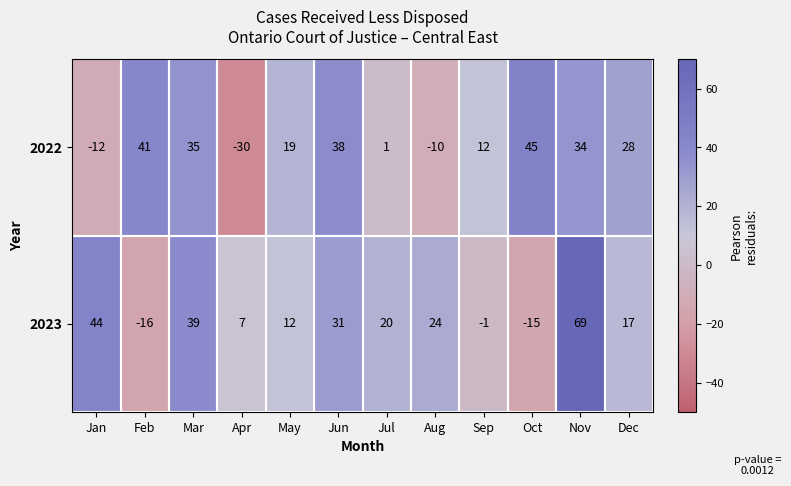

Which series has the largest range (max minus min)?

2023